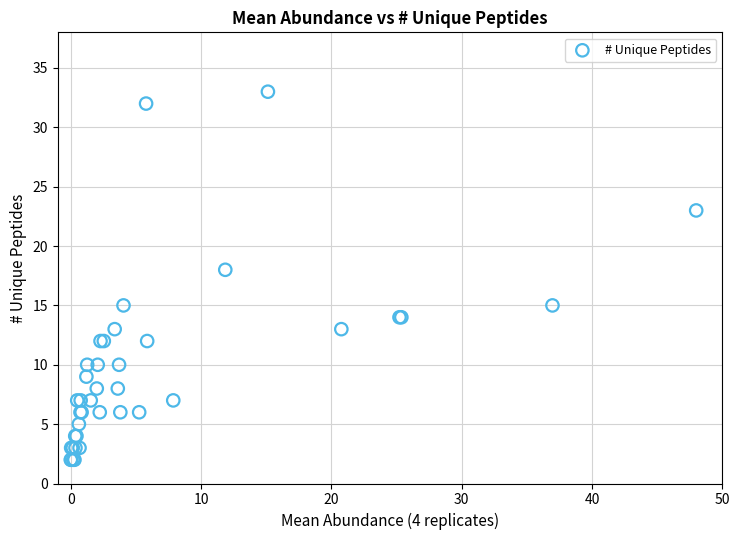

What Y value in the scatter plot is closest to 17?

18